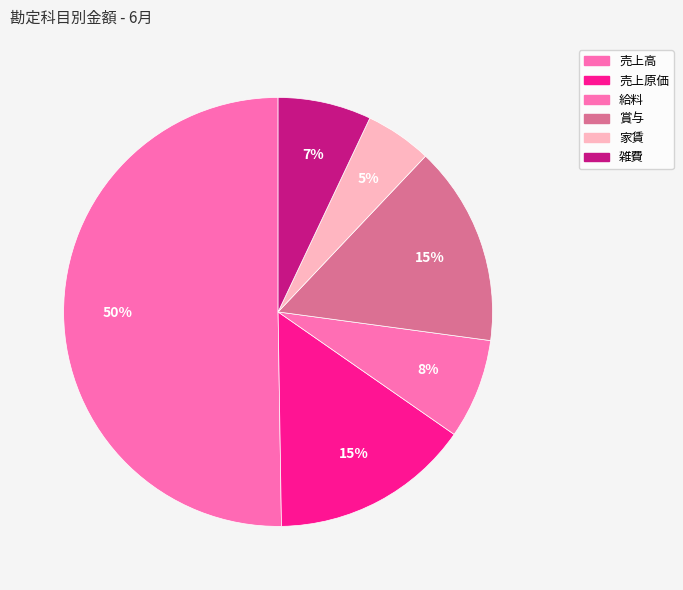

Which slice is the largest?

売上高